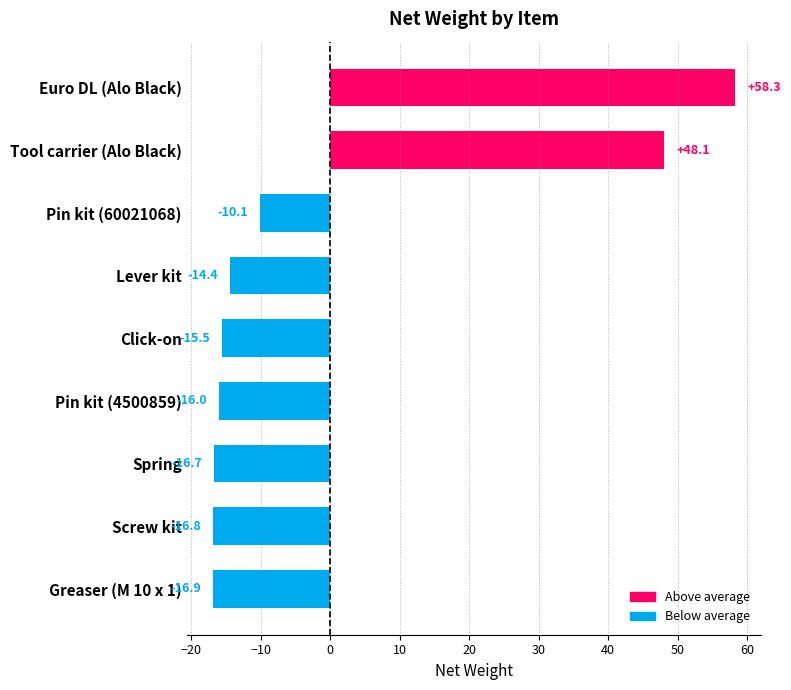

Reading bottom to top, what are all the values shown in this chart?

Greaser (M 10 x 1)=-16.9	Screw kit=-16.8	Spring=-16.7	Pin kit (4500859)=-16.0	Click-on=-15.5	Lever kit=-14.4	Pin kit (60021068)=-10.1	Tool carrier (Alo Black)=48.1	Euro DL (Alo Black)=58.3